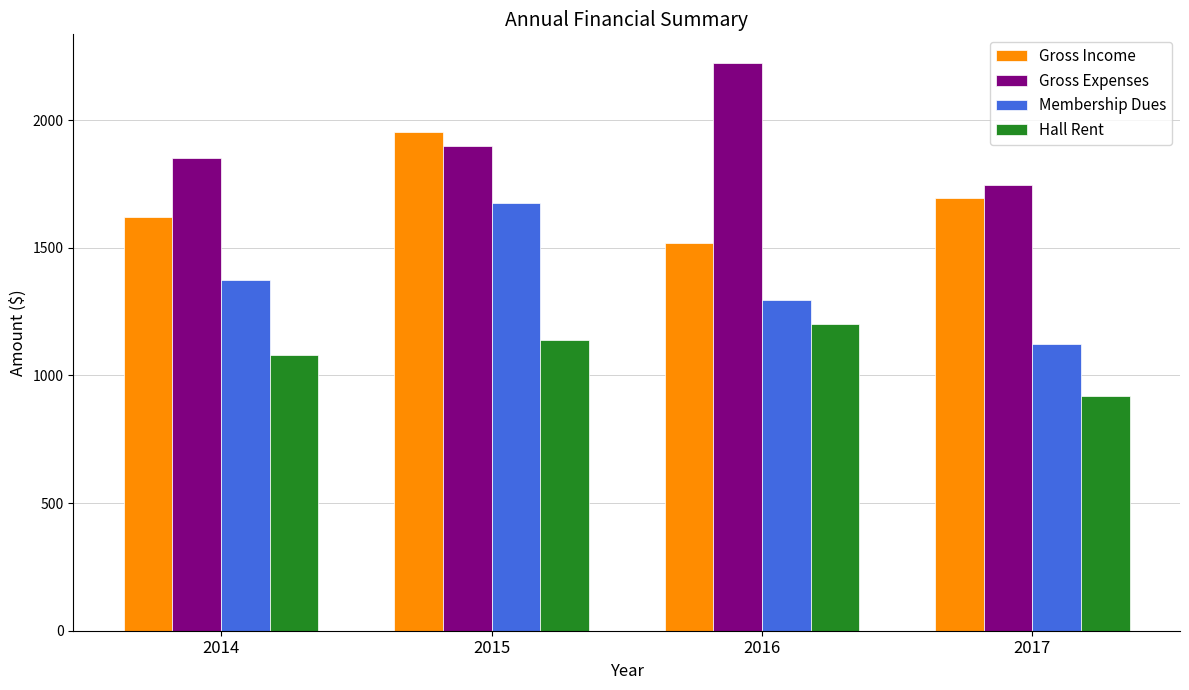

What is the difference between the maximum and minimum values in the Membership Dues series?

550.0